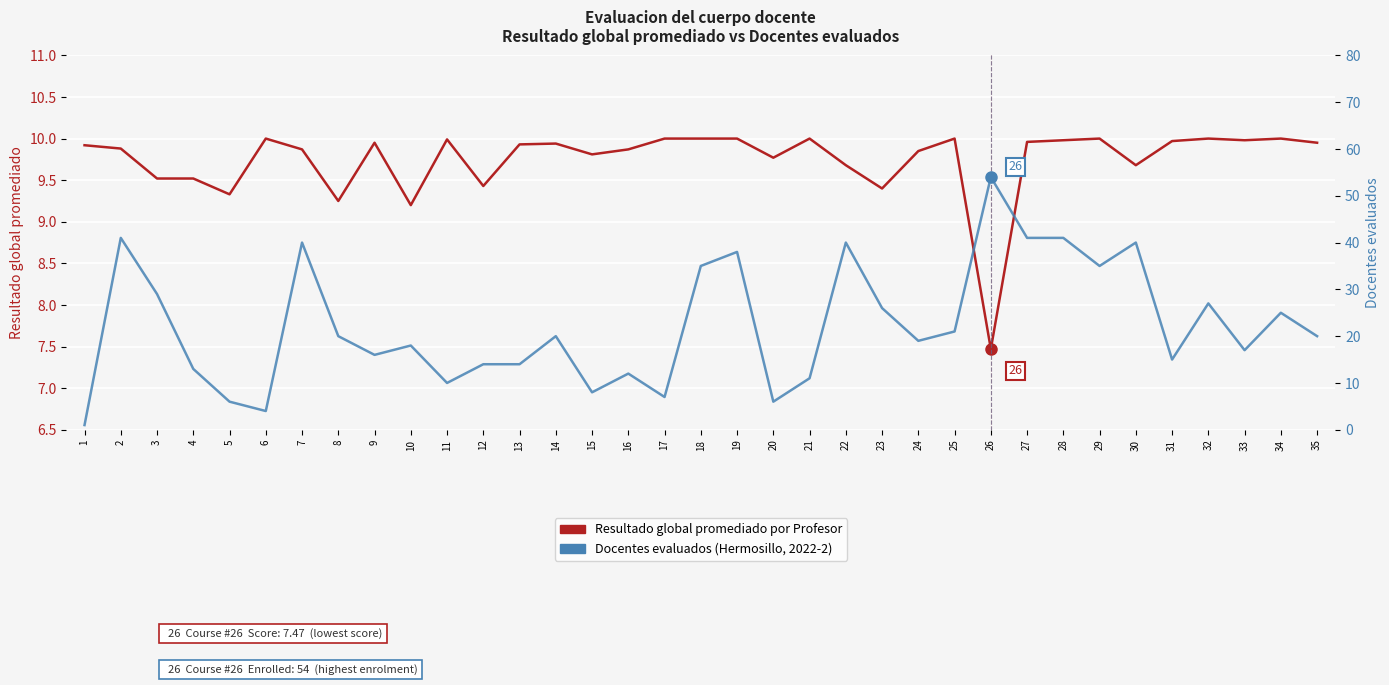

True or false: Resultado global promediado por Profesor has a value of 10.0 at 32.

True